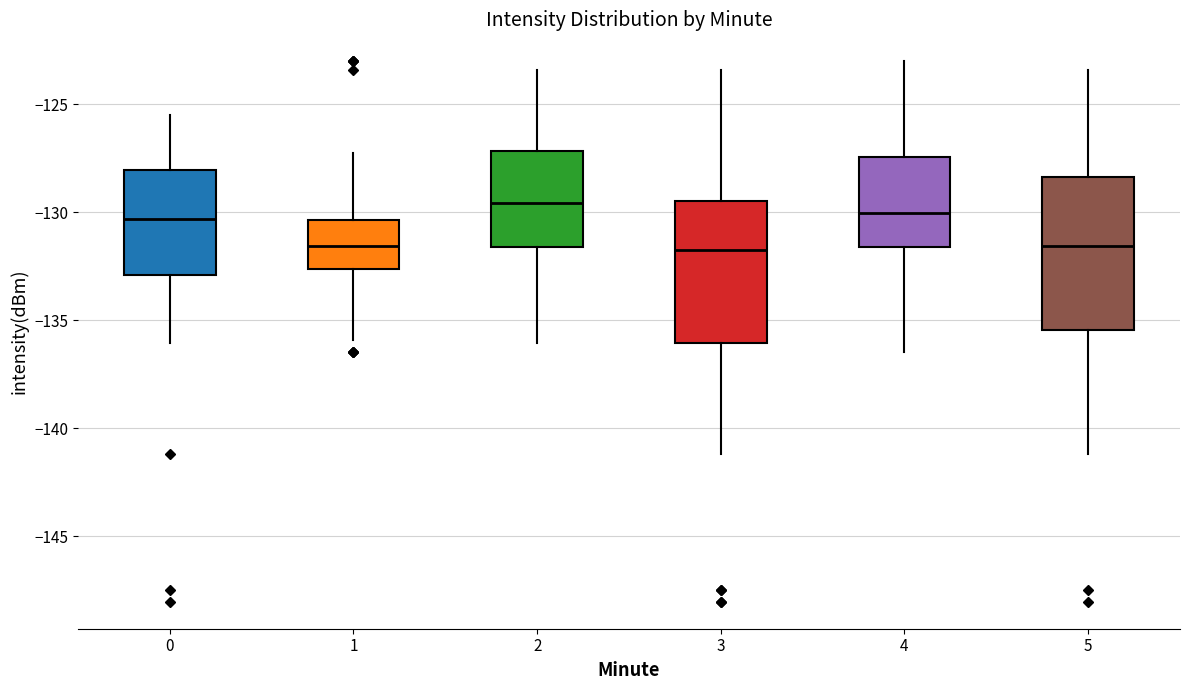

Where is the upper edge of the box at x = 0 on the y-axis? The values are not printed on the chart, so give them approximately, as read against the axis.

-128.0